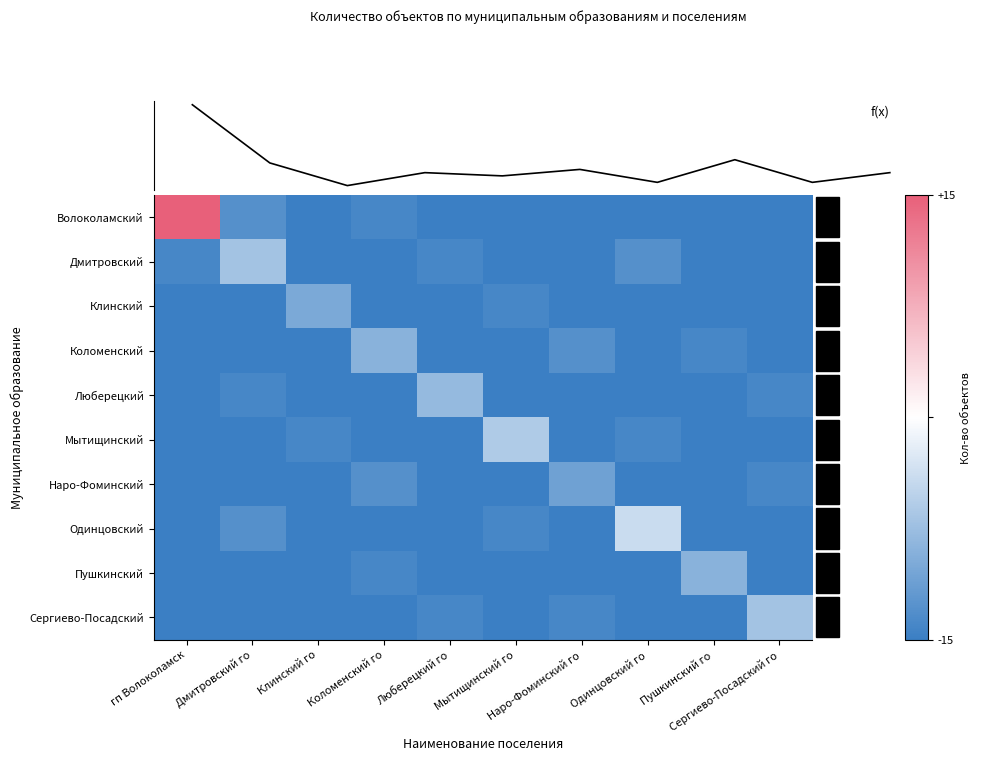

Reading left to right, extract all data points from this chart.

Волоколамский: гп Волоколамск=1.0	Дмитровский го=-0.9	Клинский го=-1.0	Коломенский го=-0.9	Люберецкий го=-1.0	Мытищинский го=-1.0	Наро-Фоминский го=-1.0	Одинцовский го=-1.0	Пушкинский го=-1.0	Сергиево-Посадский го=-1.0
Дмитровский: гп Волоколамск=-0.9	Дмитровский го=-0.5	Клинский го=-1.0	Коломенский го=-1.0	Люберецкий го=-0.9	Мытищинский го=-1.0	Наро-Фоминский го=-1.0	Одинцовский го=-0.9	Пушкинский го=-1.0	Сергиево-Посадский го=-1.0
Клинский: гп Волоколамск=-1.0	Дмитровский го=-1.0	Клинский го=-0.7	Коломенский го=-1.0	Люберецкий го=-1.0	Мытищинский го=-0.9	Наро-Фоминский го=-1.0	Одинцовский го=-1.0	Пушкинский го=-1.0	Сергиево-Посадский го=-1.0
Коломенский: гп Волоколамск=-1.0	Дмитровский го=-1.0	Клинский го=-1.0	Коломенский го=-0.6	Люберецкий го=-1.0	Мытищинский го=-1.0	Наро-Фоминский го=-0.9	Одинцовский го=-1.0	Пушкинский го=-0.9	Сергиево-Посадский го=-1.0
Люберецкий: гп Волоколамск=-1.0	Дмитровский го=-0.9	Клинский го=-1.0	Коломенский го=-1.0	Люберецкий го=-0.5	Мытищинский го=-1.0	Наро-Фоминский го=-1.0	Одинцовский го=-1.0	Пушкинский го=-1.0	Сергиево-Посадский го=-0.9
Мытищинский: гп Волоколамск=-1.0	Дмитровский го=-1.0	Клинский го=-0.9	Коломенский го=-1.0	Люберецкий го=-1.0	Мытищинский го=-0.4	Наро-Фоминский го=-1.0	Одинцовский го=-0.9	Пушкинский го=-1.0	Сергиево-Посадский го=-1.0
Наро-Фоминский: гп Волоколамск=-1.0	Дмитровский го=-1.0	Клинский го=-1.0	Коломенский го=-0.9	Люберецкий го=-1.0	Мытищинский го=-1.0	Наро-Фоминский го=-0.7	Одинцовский го=-1.0	Пушкинский го=-1.0	Сергиево-Посадский го=-0.9
Одинцовский: гп Волоколамск=-1.0	Дмитровский го=-0.9	Клинский го=-1.0	Коломенский го=-1.0	Люберецкий го=-1.0	Мытищинский го=-0.9	Наро-Фоминский го=-1.0	Одинцовский го=-0.3	Пушкинский го=-1.0	Сергиево-Посадский го=-1.0
Пушкинский: гп Волоколамск=-1.0	Дмитровский го=-1.0	Клинский го=-1.0	Коломенский го=-0.9	Люберецкий го=-1.0	Мытищинский го=-1.0	Наро-Фоминский го=-1.0	Одинцовский го=-1.0	Пушкинский го=-0.6	Сергиево-Посадский го=-1.0
Сергиево-Посадский: гп Волоколамск=-1.0	Дмитровский го=-1.0	Клинский го=-1.0	Коломенский го=-1.0	Люберецкий го=-0.9	Мытищинский го=-1.0	Наро-Фоминский го=-0.9	Одинцовский го=-1.0	Пушкинский го=-1.0	Сергиево-Посадский го=-0.5